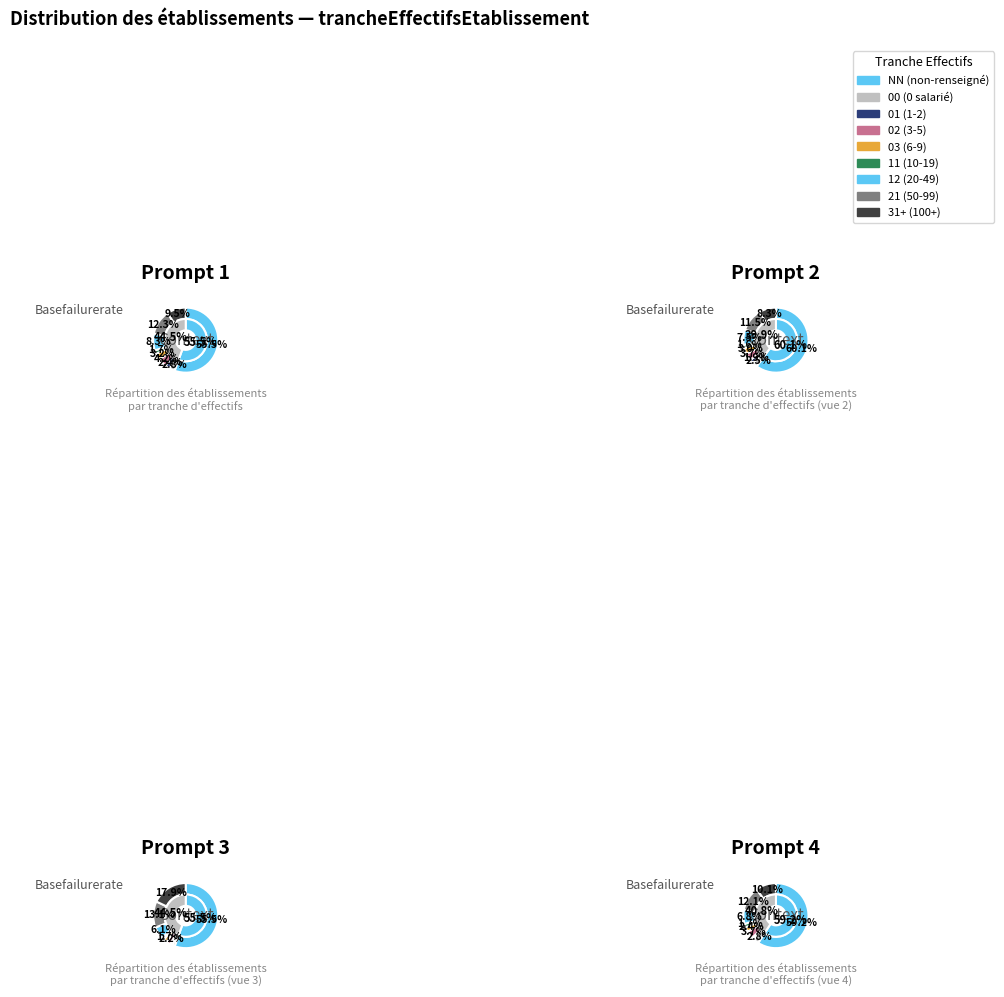

Combined, do 9 and 5 account for over 50%?

No